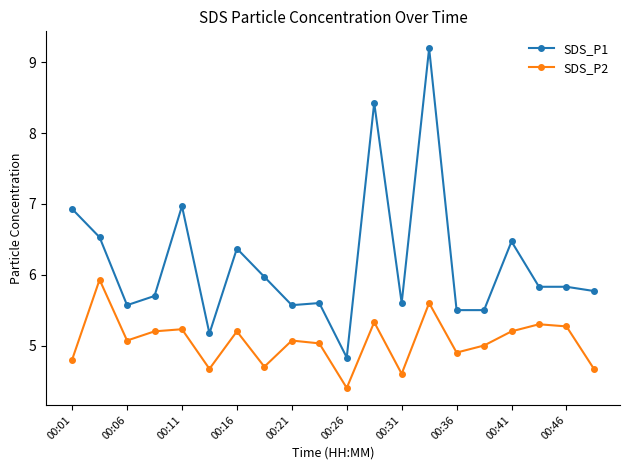

True or false: SDS_P1 has more than 1 interior local peaks.

True